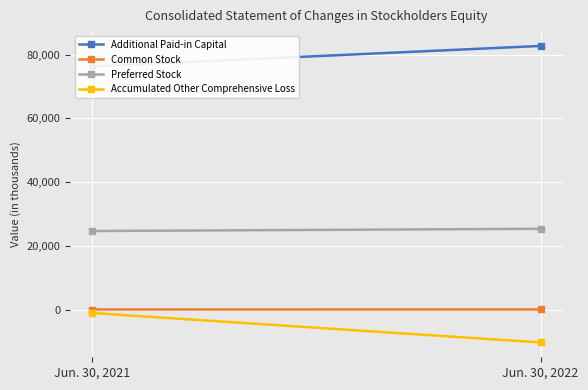

What are all the series names shown in the legend?

Additional Paid-in Capital, Common Stock, Preferred Stock, Accumulated Other Comprehensive Loss